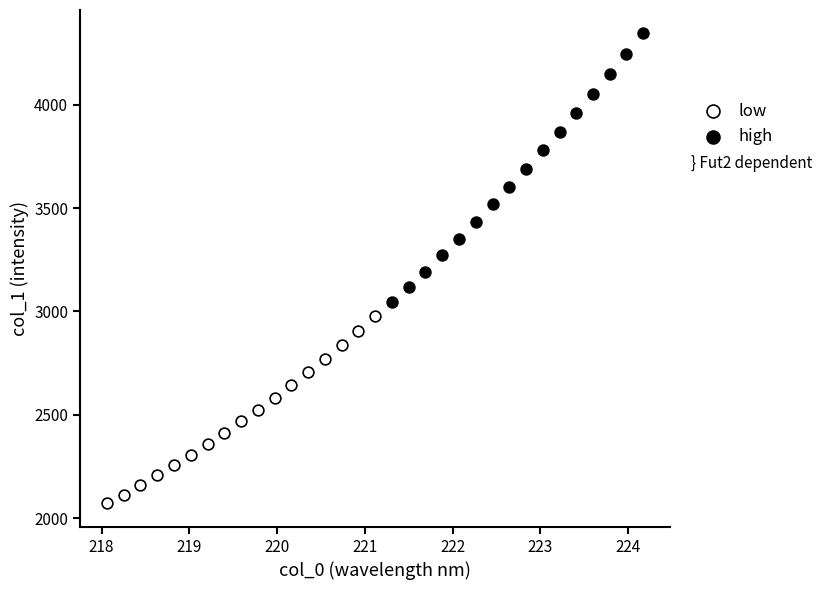

Which series contains the lowest Y value?

low